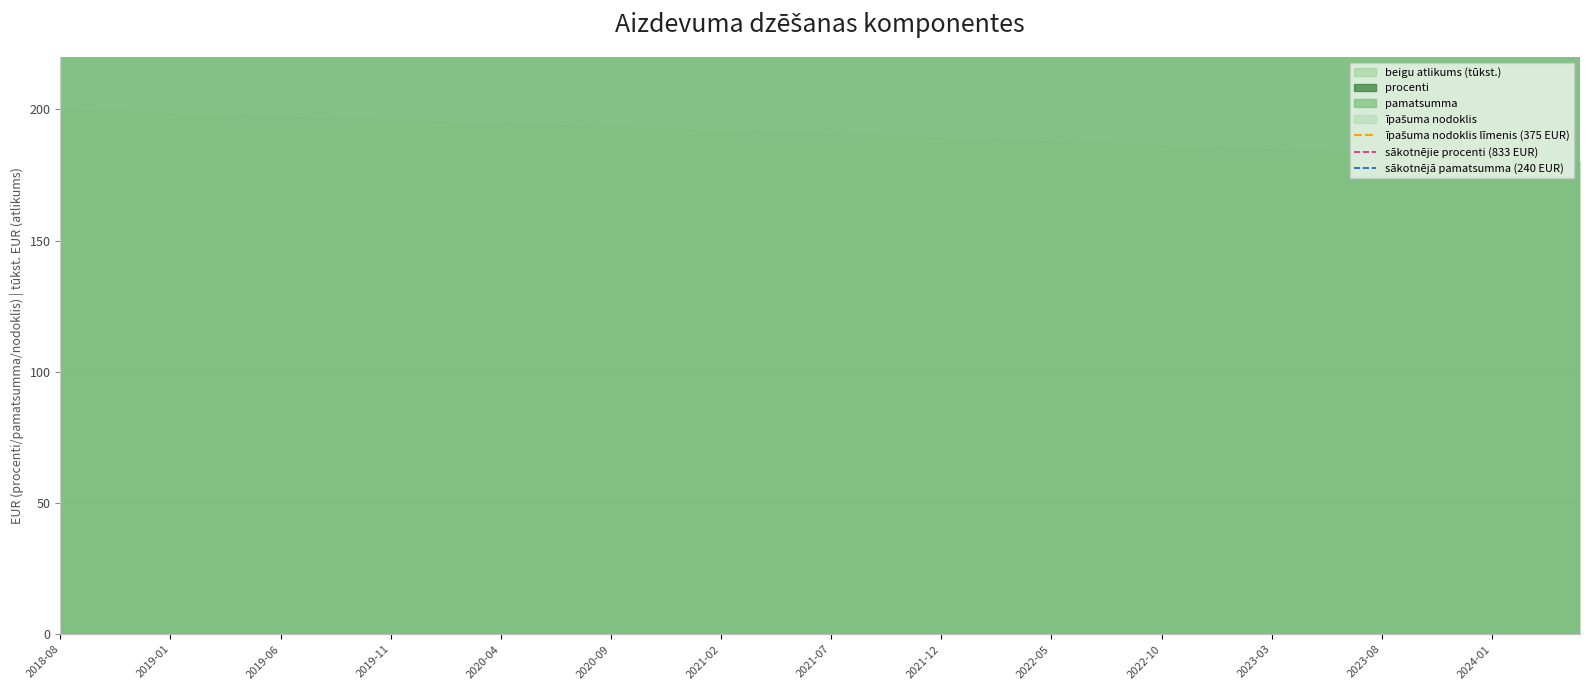

Does the chart have visible grid lines?

Yes